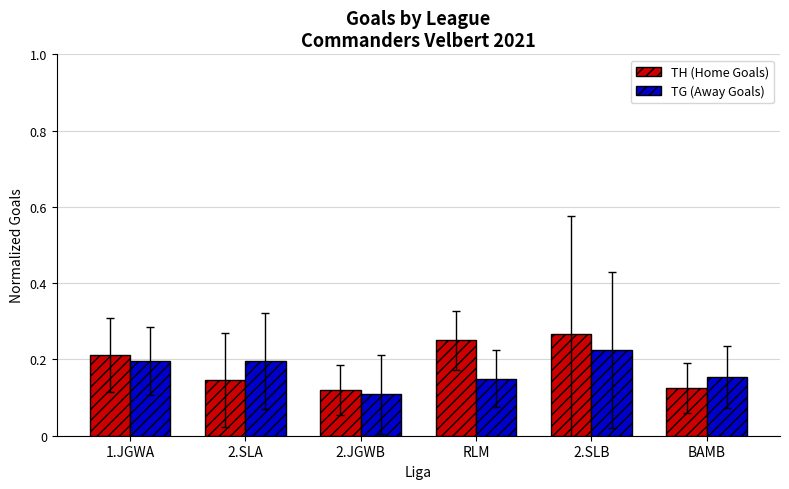

Where is TG (Away Goals) nearest to the value 0?

2.JGWB